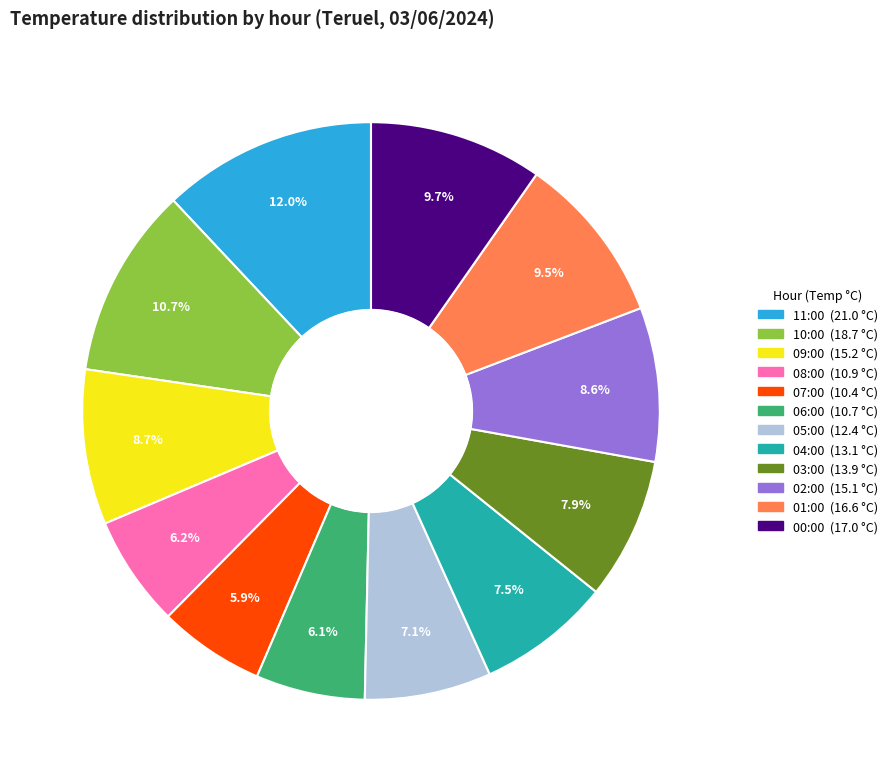

To the nearest percent, what is the difference between the 07:00 and 02:00 slice percentages?

3%